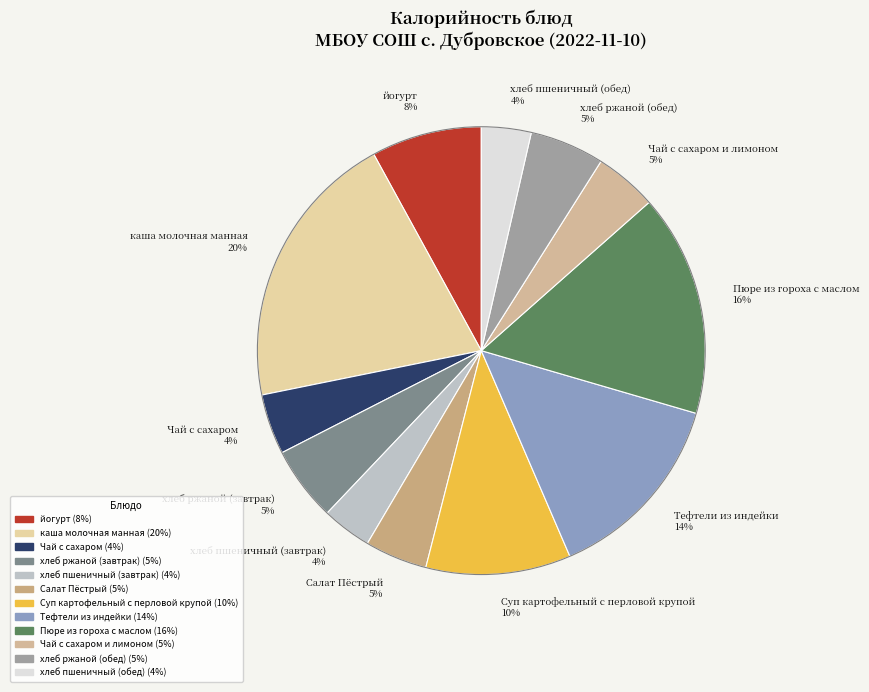

Is it true that Чай с сахаром is 4% of the pie?

True